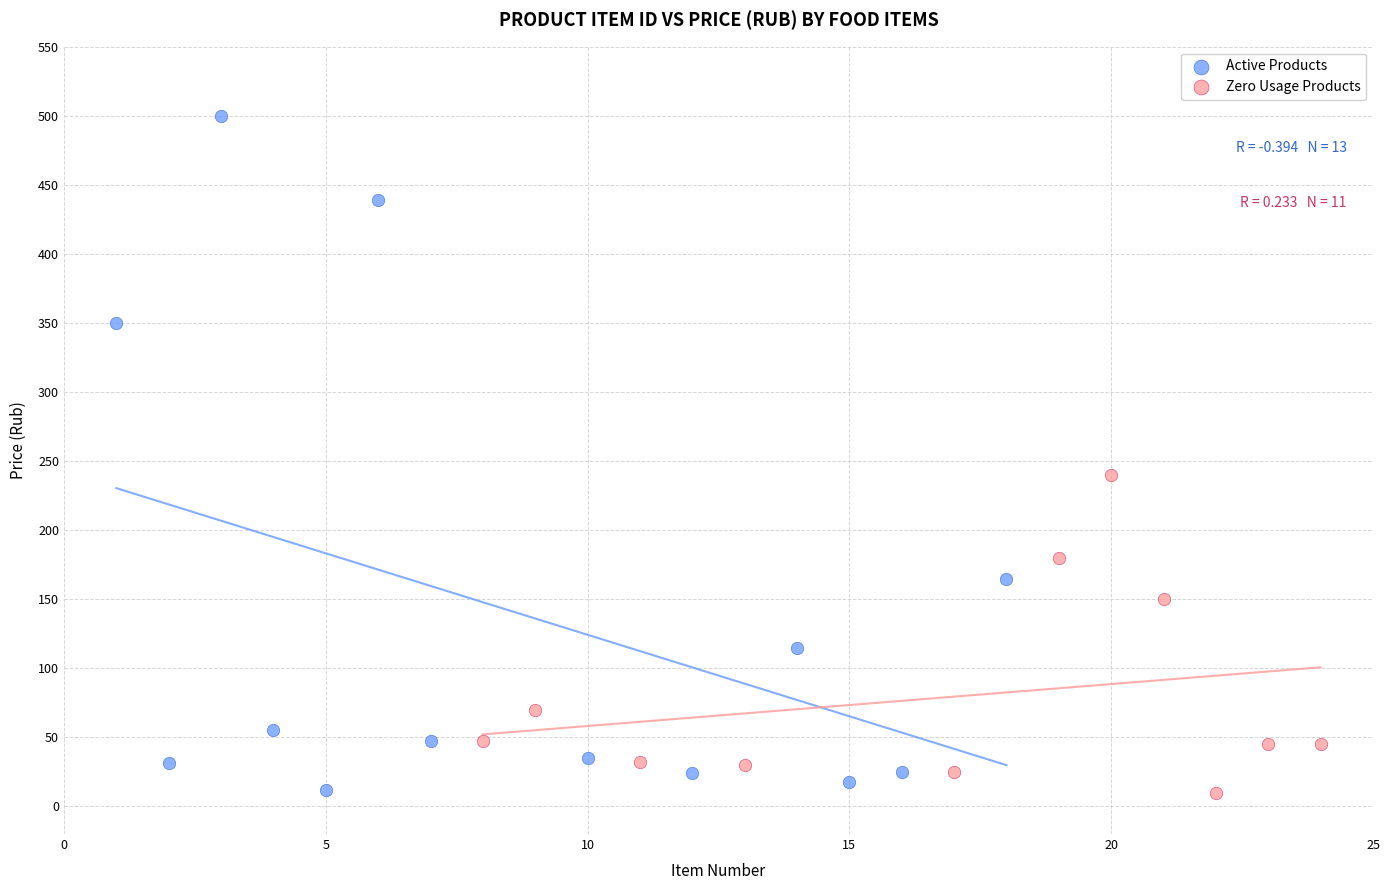

Which series has the largest Y range (max minus min)?

Active Products